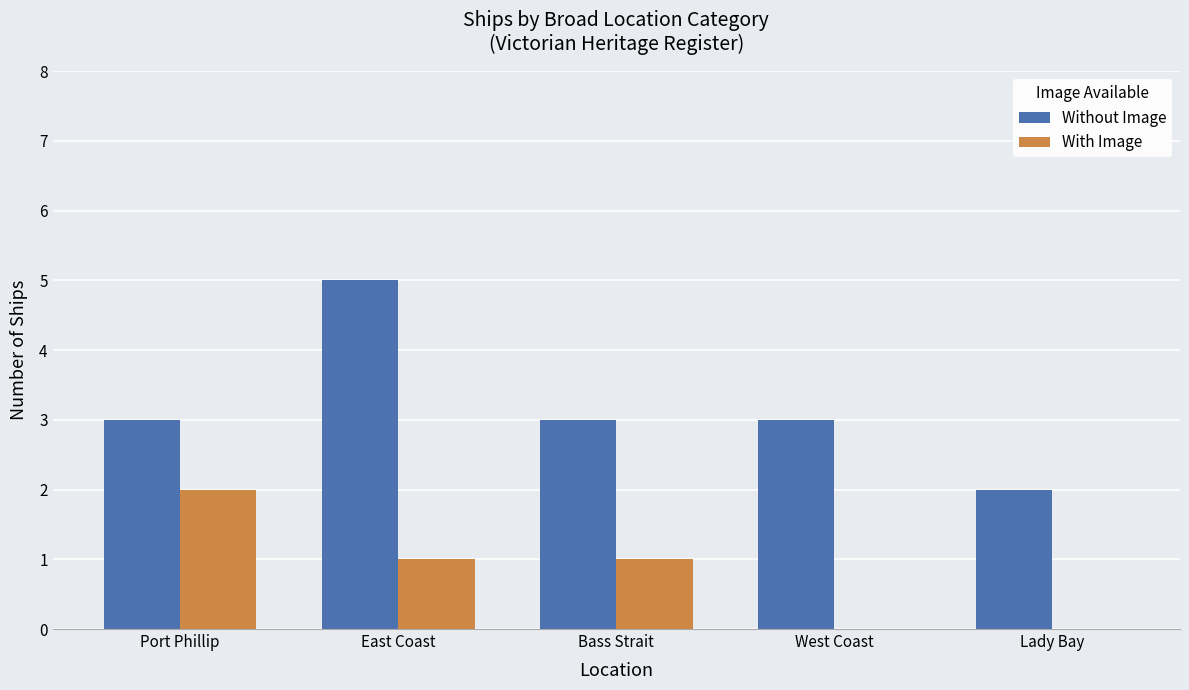

How many groups of bars are there?

5